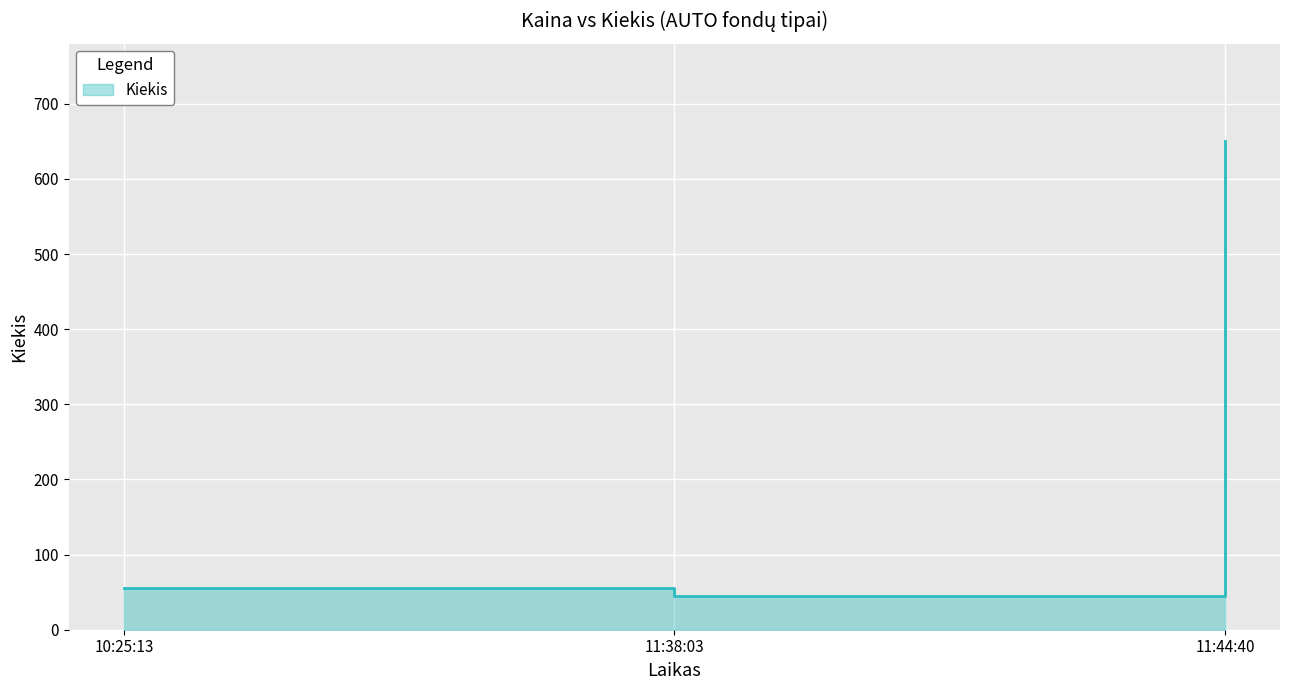

Where is the data nearest to the value 347?

10:25:13